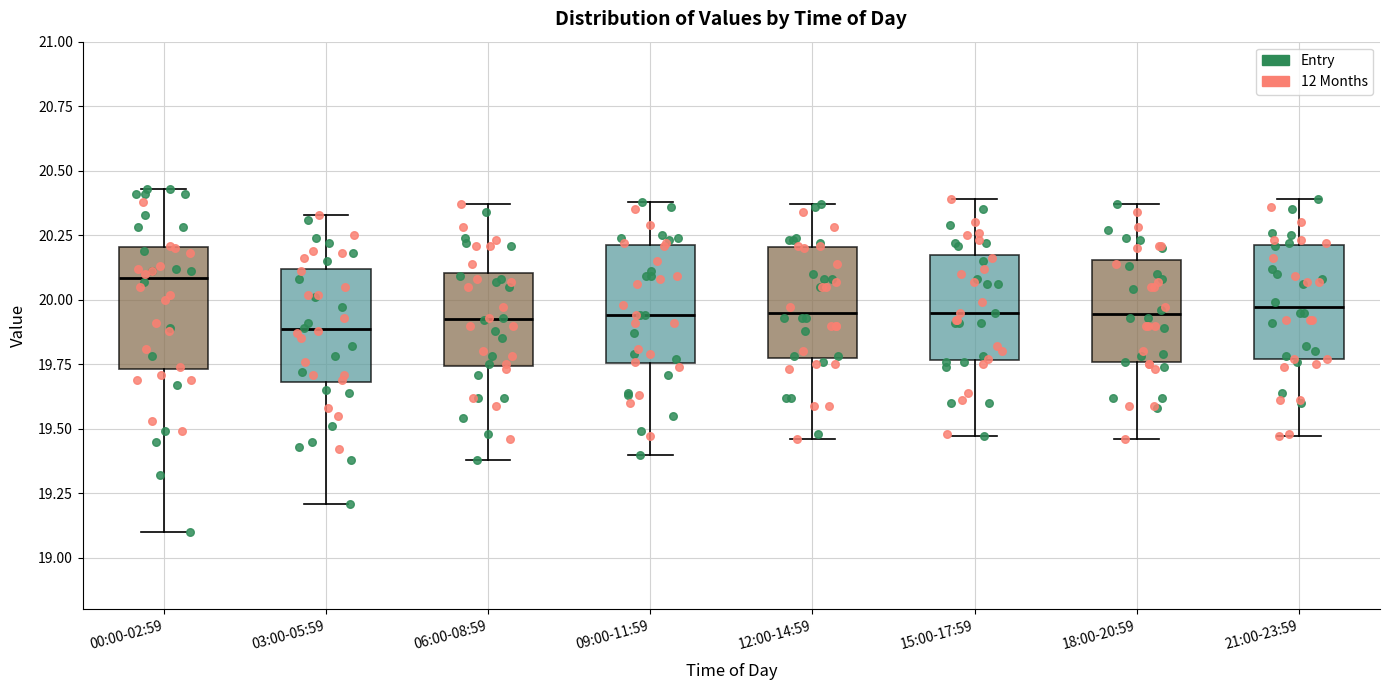

Reading left to right, read every box against the y-axis: the position of its median line, the range the box covers, and the ends of its whiskers. The values are not printed on the chart, so give them approximately, as read against the axis.

00:00-02:59: median 20.10, box 19.75 to 20.20, whiskers 19.10 to 20.45
03:00-05:59: median 19.90, box 19.70 to 20.10, whiskers 19.20 to 20.35
06:00-08:59: median 19.95, box 19.75 to 20.10, whiskers 19.40 to 20.35
09:00-11:59: median 19.95, box 19.75 to 20.20, whiskers 19.40 to 20.40
12:00-14:59: median 19.95, box 19.80 to 20.20, whiskers 19.45 to 20.35
15:00-17:59: median 19.95, box 19.75 to 20.15, whiskers 19.45 to 20.40
18:00-20:59: median 19.95, box 19.75 to 20.15, whiskers 19.45 to 20.35
21:00-23:59: median 19.95, box 19.75 to 20.20, whiskers 19.45 to 20.40